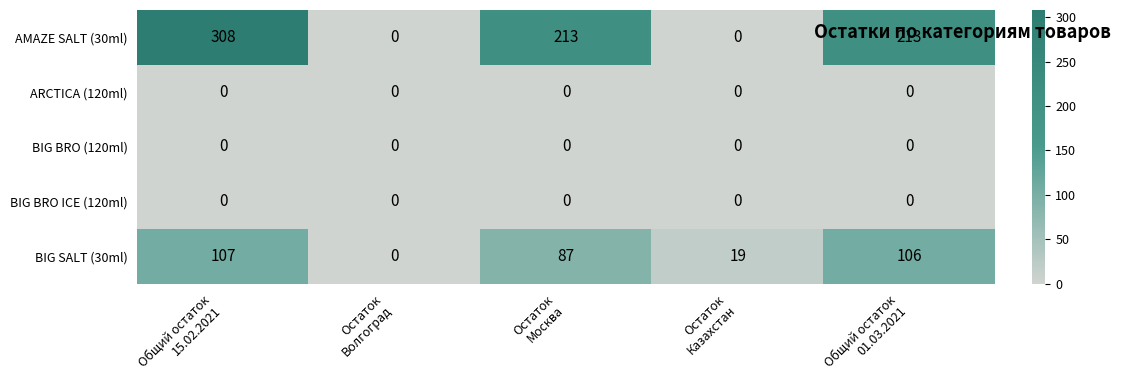

Reading right to left, list all the values displayed in this chart.

AMAZE SALT (30ml): 213	0	213	0	308
ARCTICA (120ml): 0	0	0	0	0
BIG BRO (120ml): 0	0	0	0	0
BIG BRO ICE (120ml): 0	0	0	0	0
BIG SALT (30ml): 106	19	87	0	107